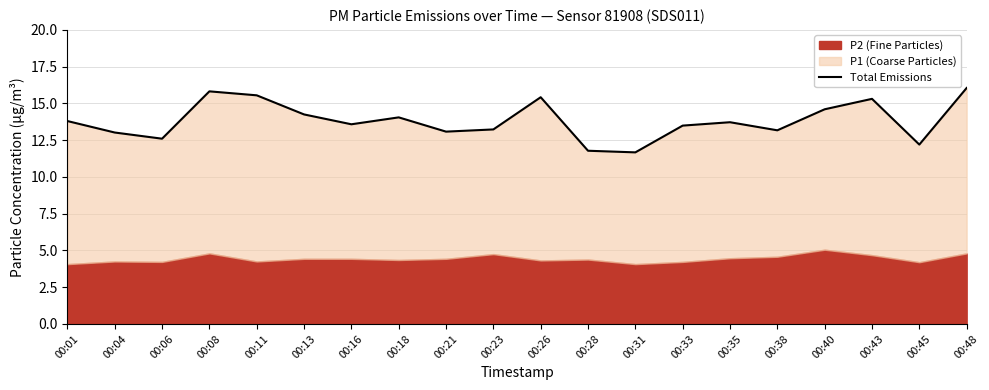

How many points are lower than both their immediate neighbors (excluding endpoints)?

6